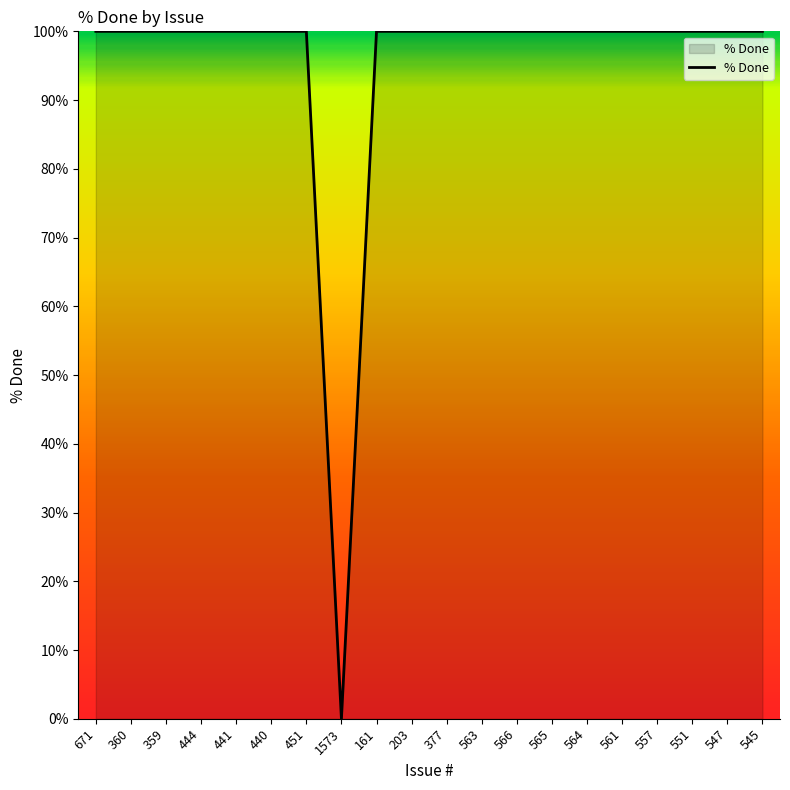

What position from the left is 161?

9